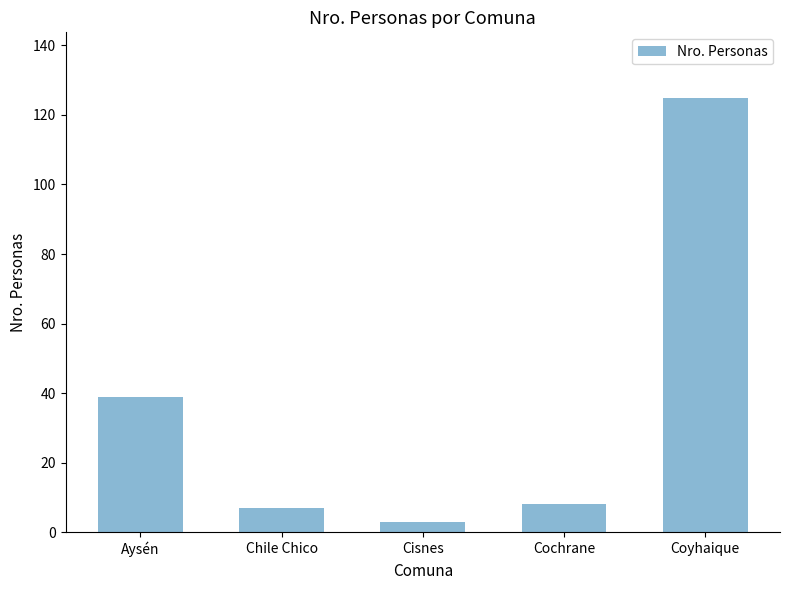

What is the ratio of the value at Aysén to the value at Cisnes?

13.0